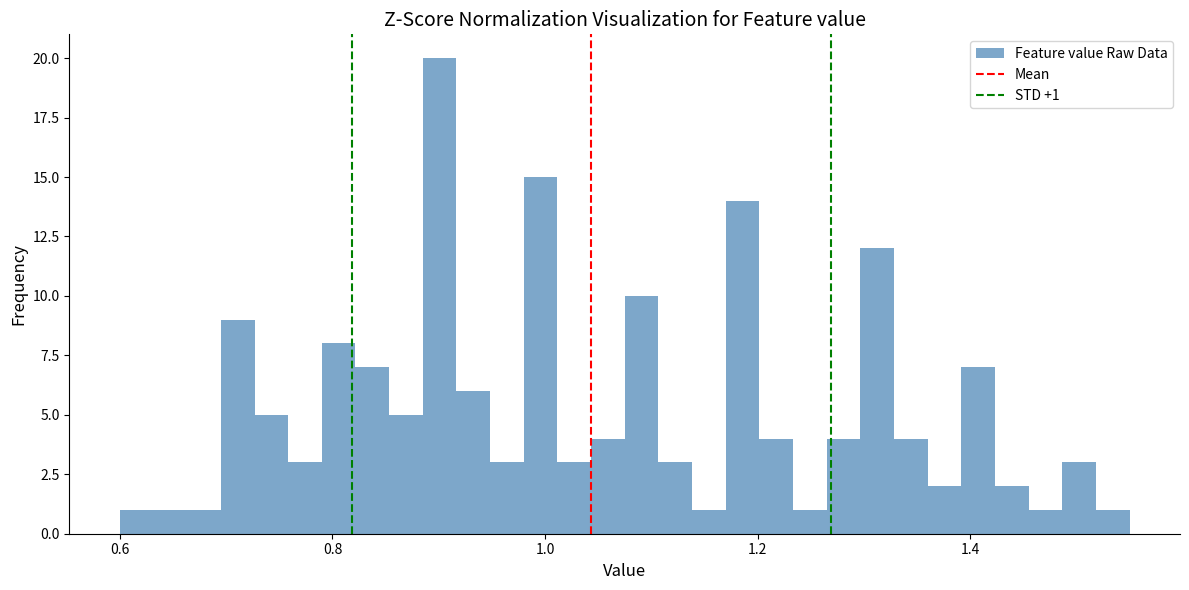

Around what value on the x-axis is the tallest bar? Give the approximate position of its centre, as read against the axis.

0.90